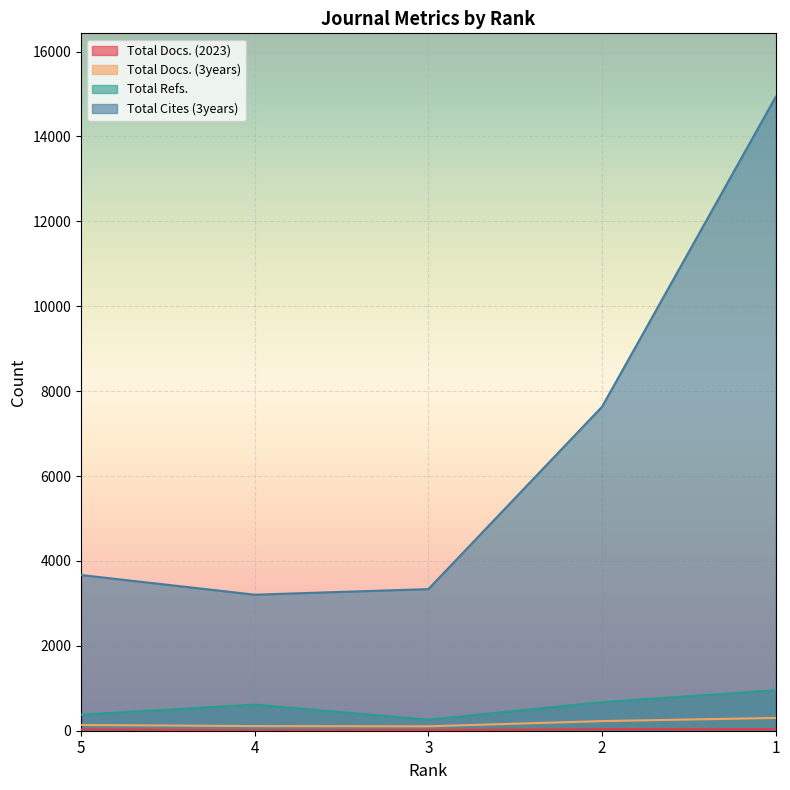

What is the value of the Total Docs. (2023) point at the 3rd from the left?

16